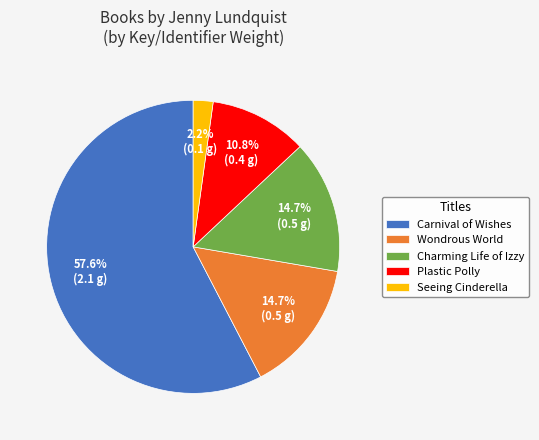

What percentage do Charming Life of Izzy and Seeing Cinderella together represent?

16.9%